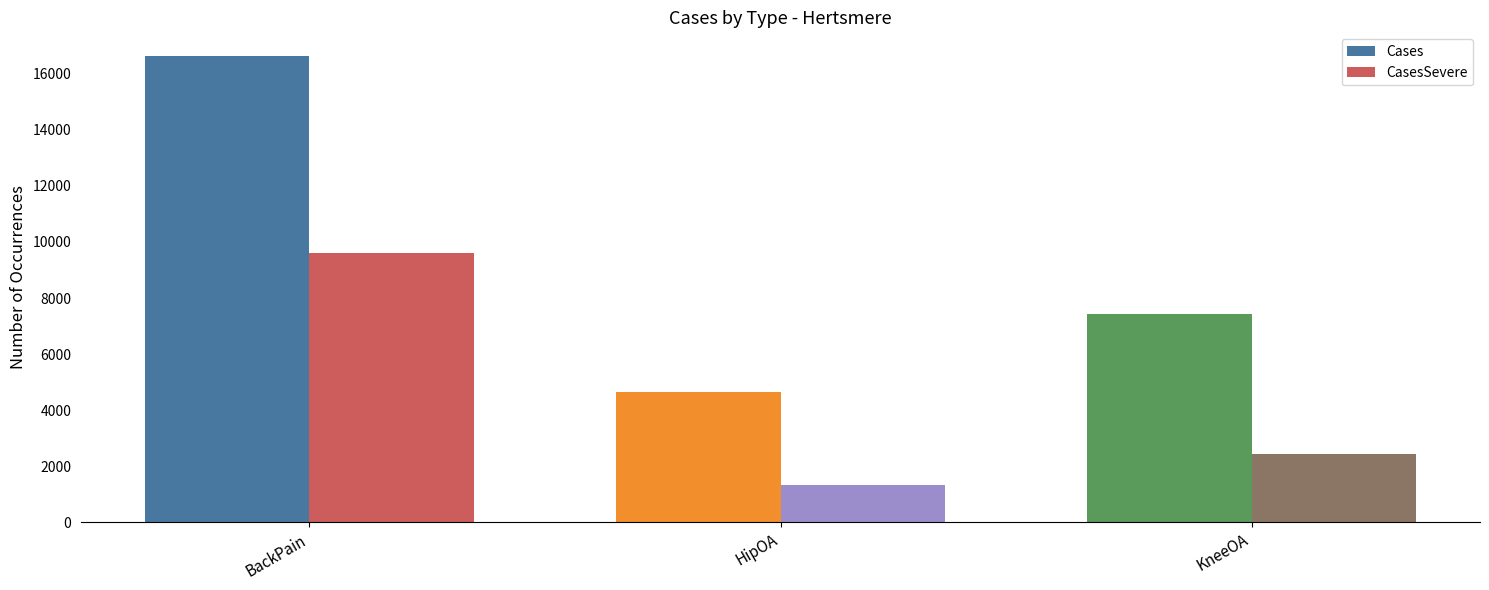

Read the Cases value at KneeOA, to the nearest 50.

7450